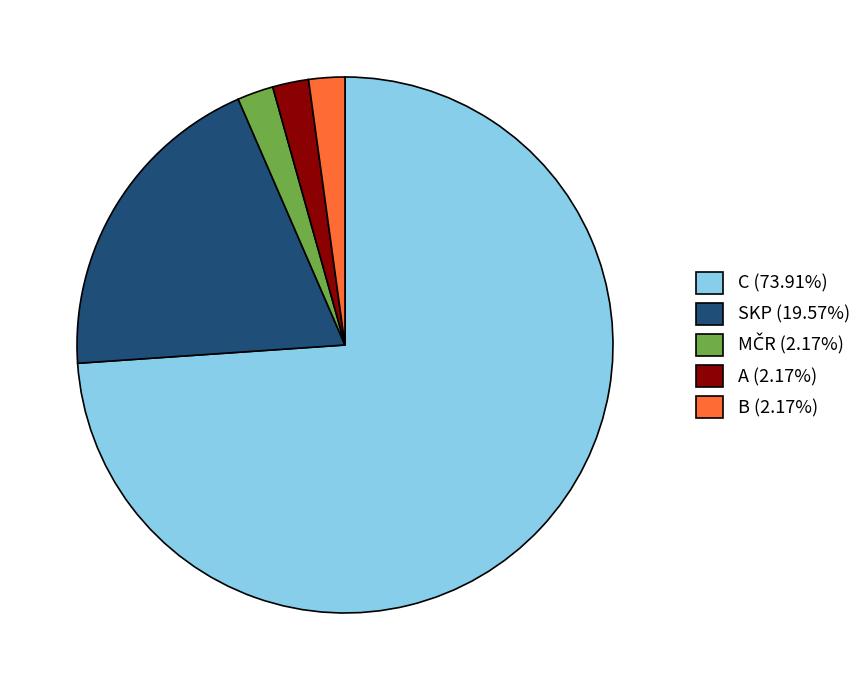

How many segments does this pie chart have?

5